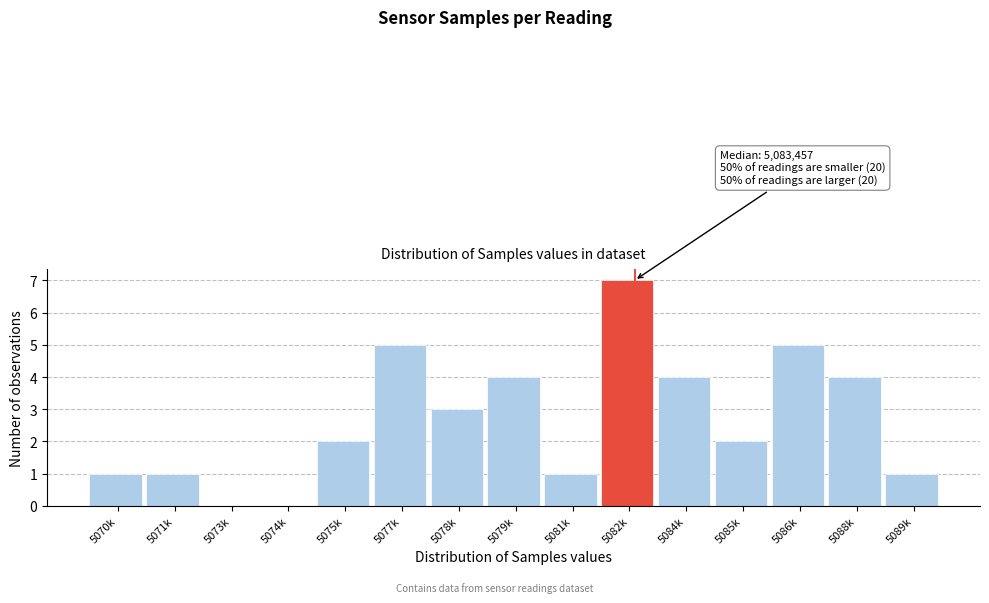

Reading left to right, what are all the values shown in this chart?

5070k=1	5071k=1	5073k=0	5074k=0	5075k=2	5077k=5	5078k=3	5079k=4	5081k=1	5082k=7	5084k=4	5085k=2	5086k=5	5088k=4	5089k=1